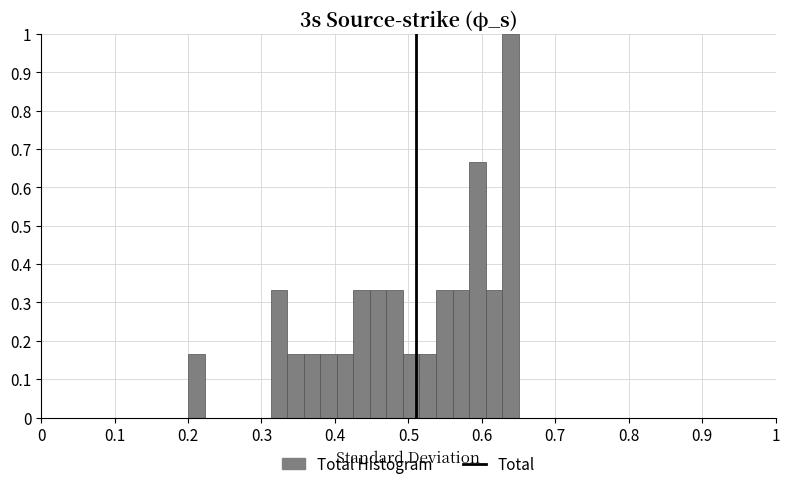

Read against the x-axis, roughly where is the centre of the tallest bar?

0.64